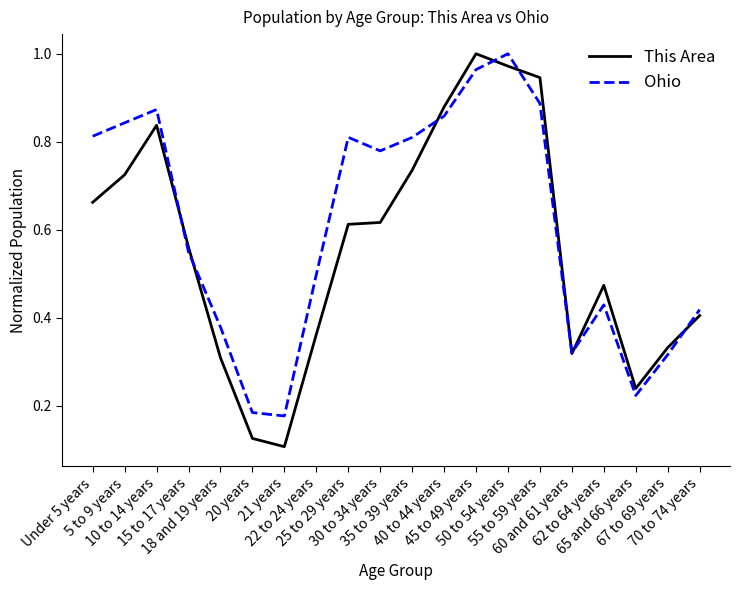

Which series has the largest range (max minus min)?

This Area